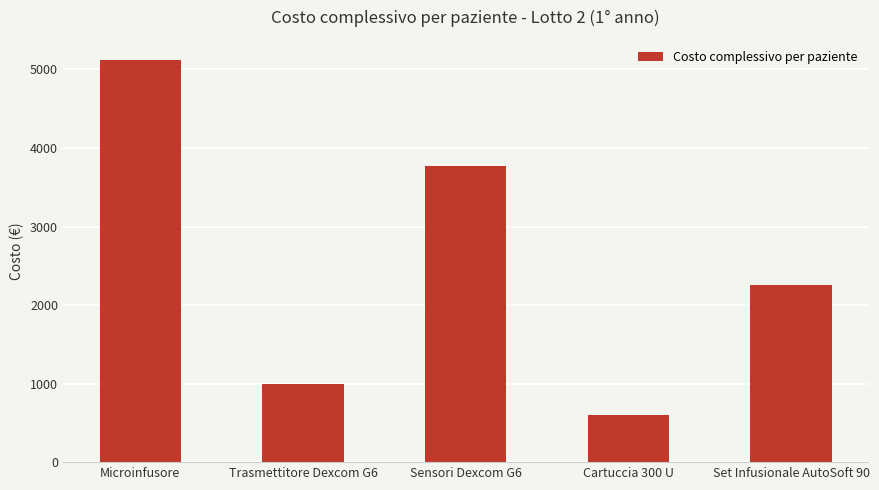

Reading right to left, extract all data points from this chart.

Set Infusionale AutoSoft 90=2257.0	Cartuccia 300 U=597.8	Sensori Dexcom G6=3774.0	Trasmettitore Dexcom G6=1000.0	Microinfusore=5120.0